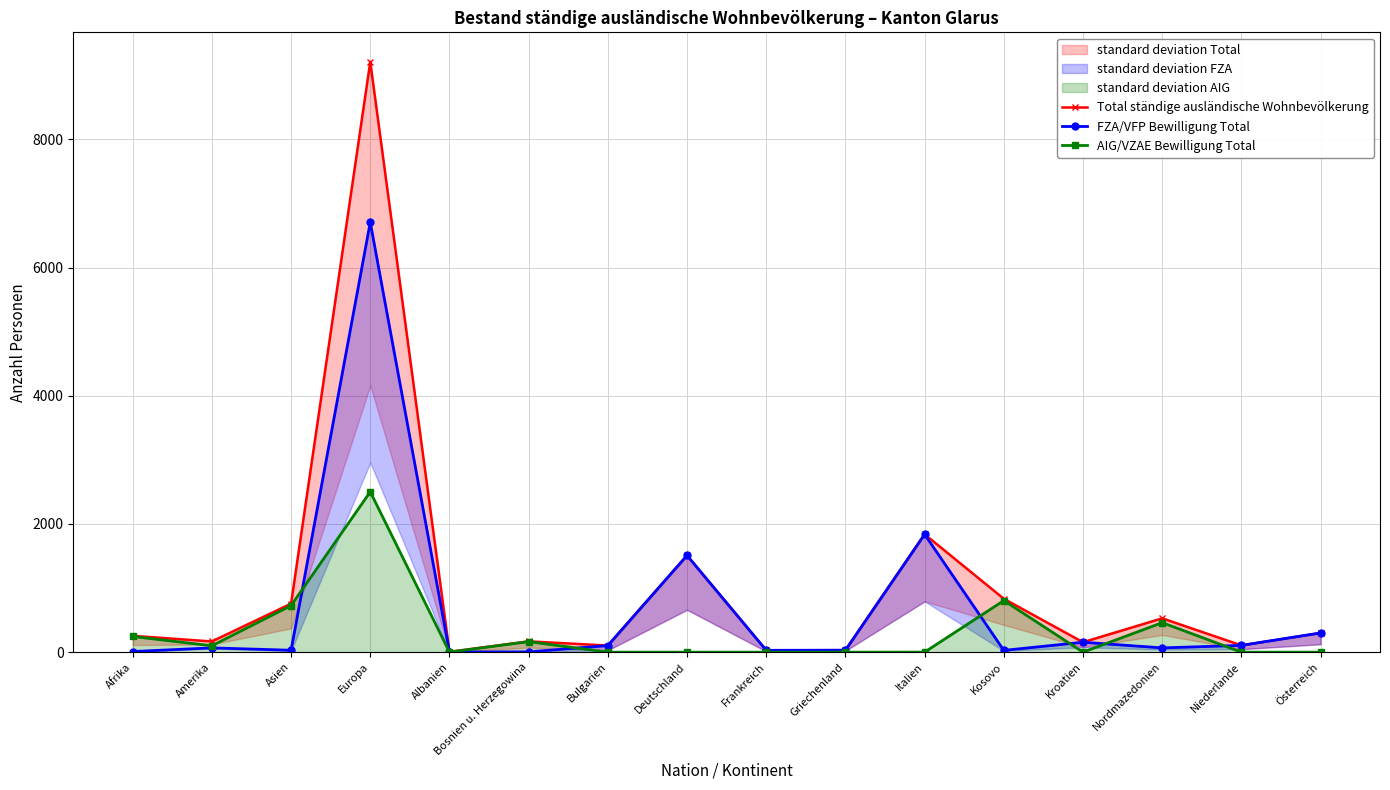

At which category is the sum across all series the highest?

Europa